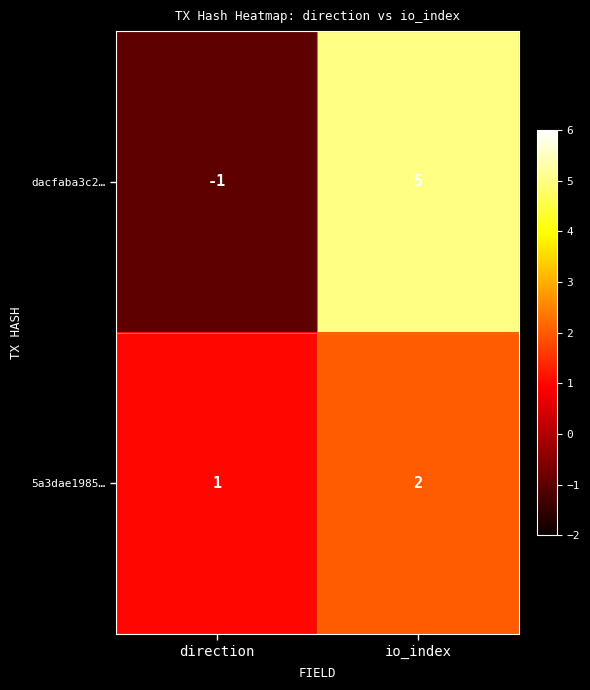

How many series are shown in this chart?

2